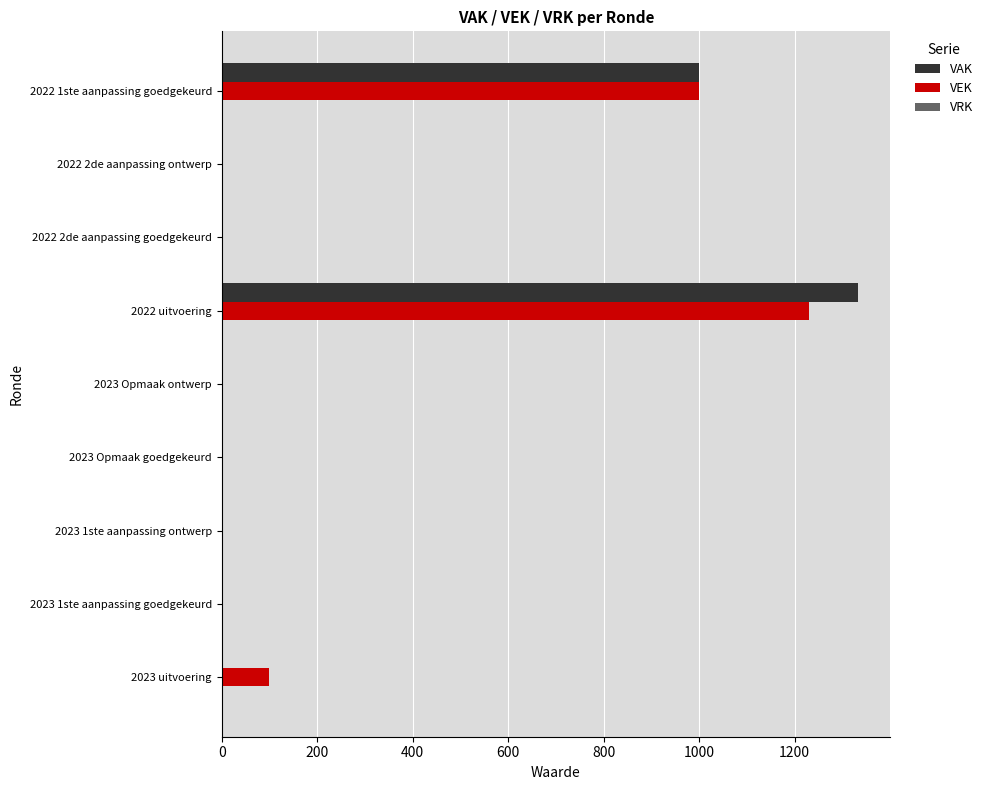

At which category is the sum across all series the highest?

2022 uitvoering